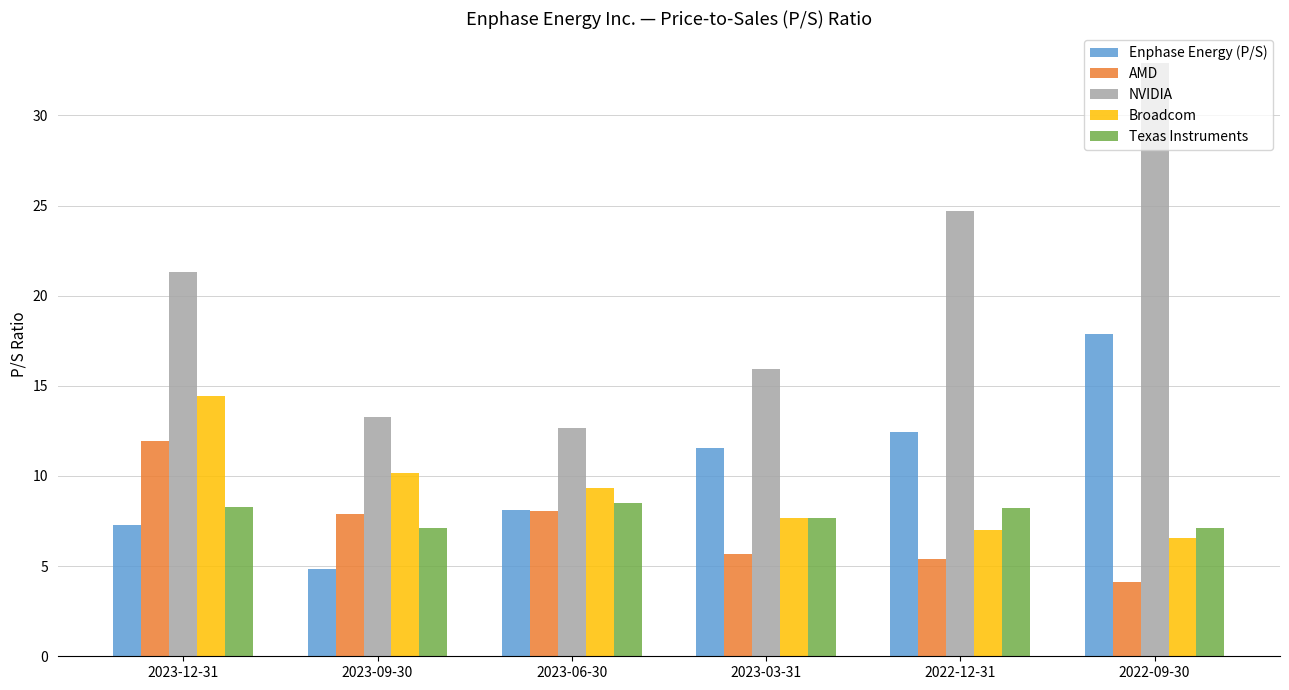

Which series has the largest range (max minus min)?

NVIDIA